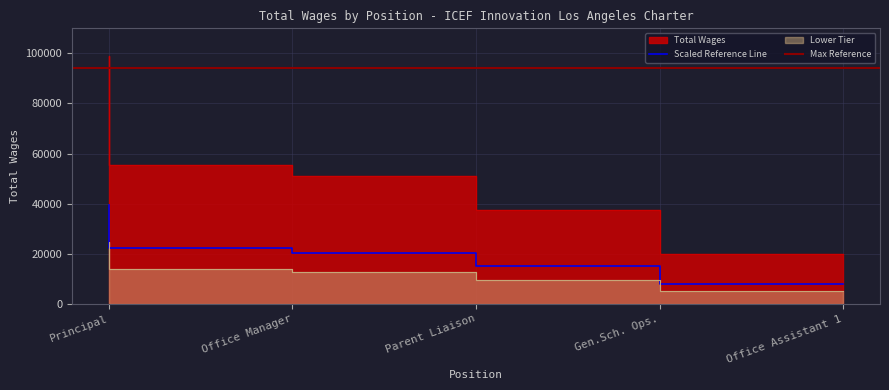

The value of Scaled Reference Line at Parent Liaison is 20457.6. True or false?

True